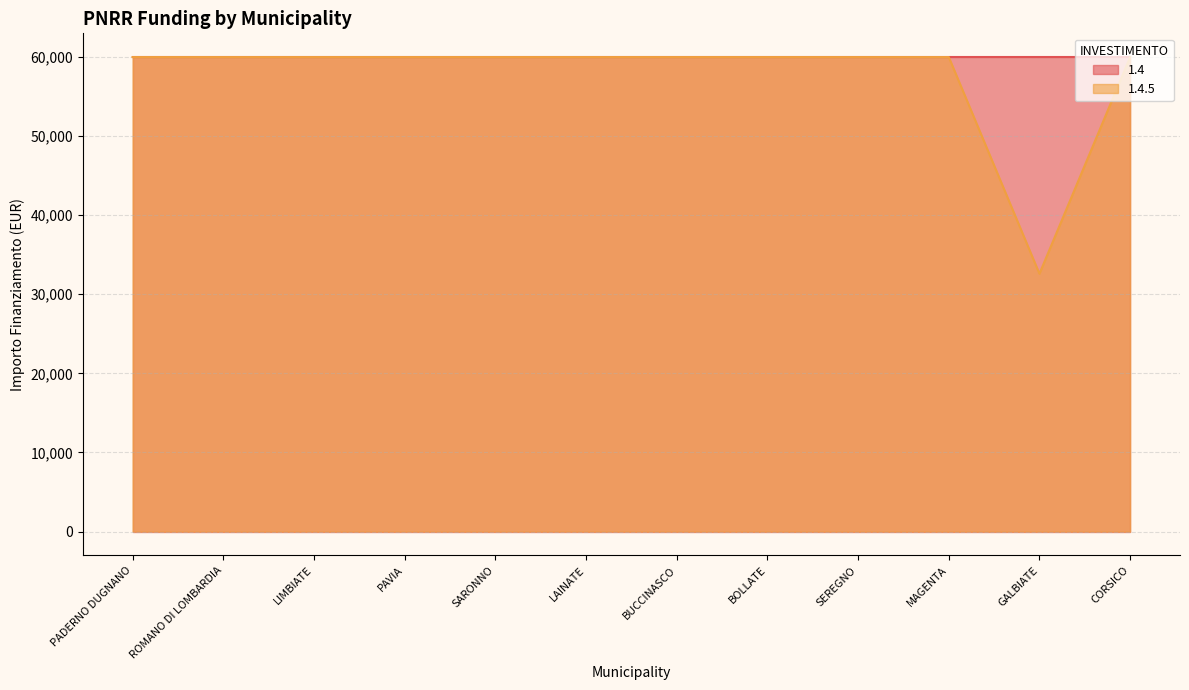

Reading left to right, transcribe all the data shown in this chart.

59966	59966	59966	59966	59966	59966	59966	59966	59966	59966	32589	59966